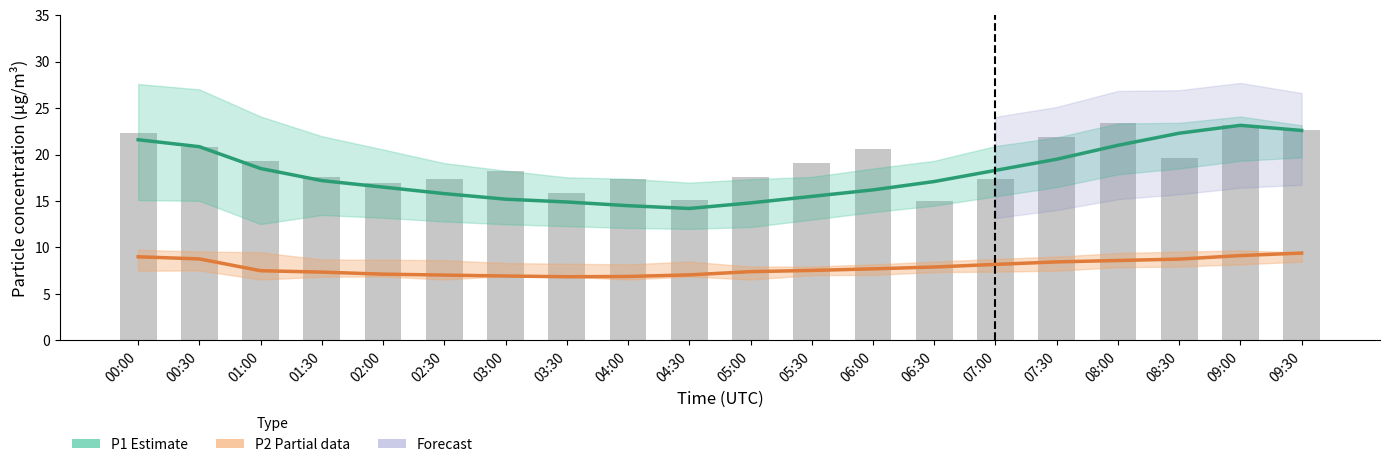

At which category is the sum across all series the highest?

09:00